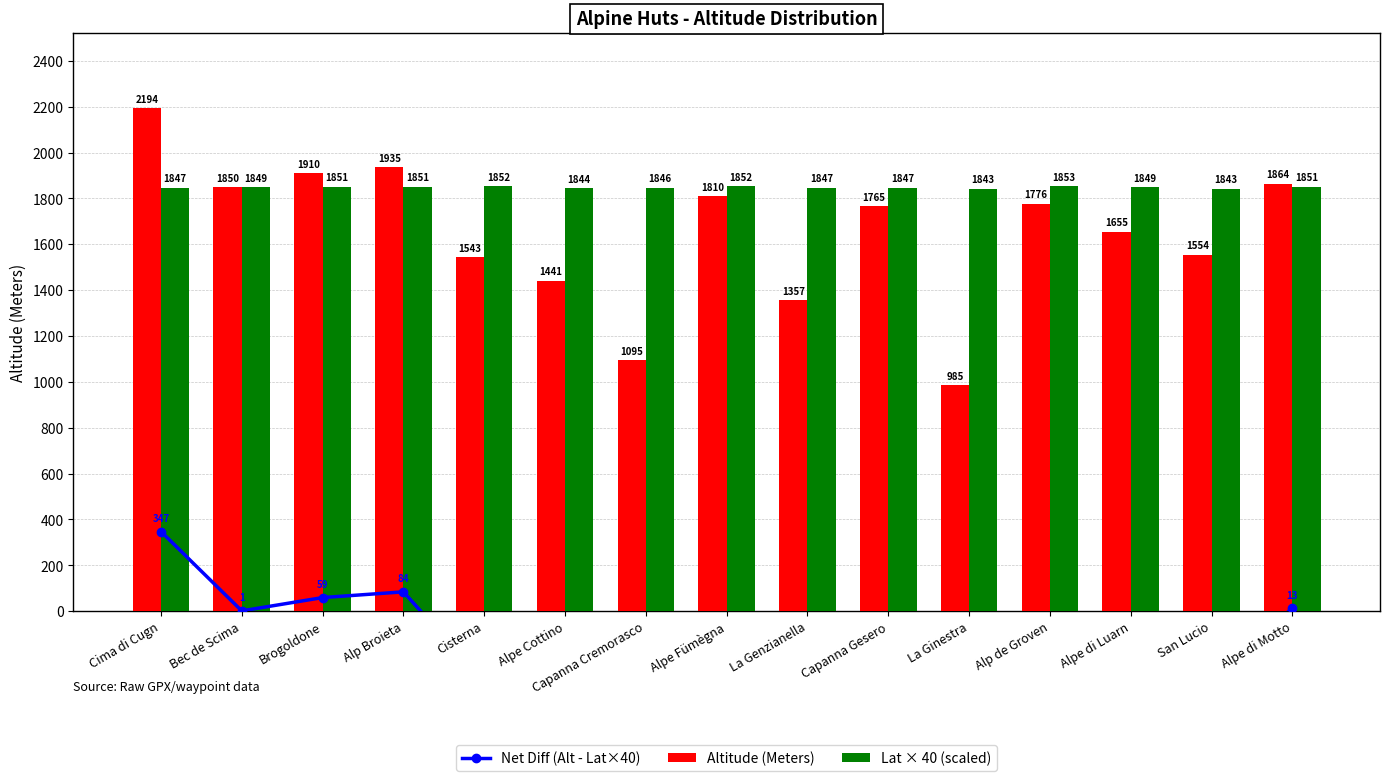

What is the lowest value of the Altitude (Meters) series?

985